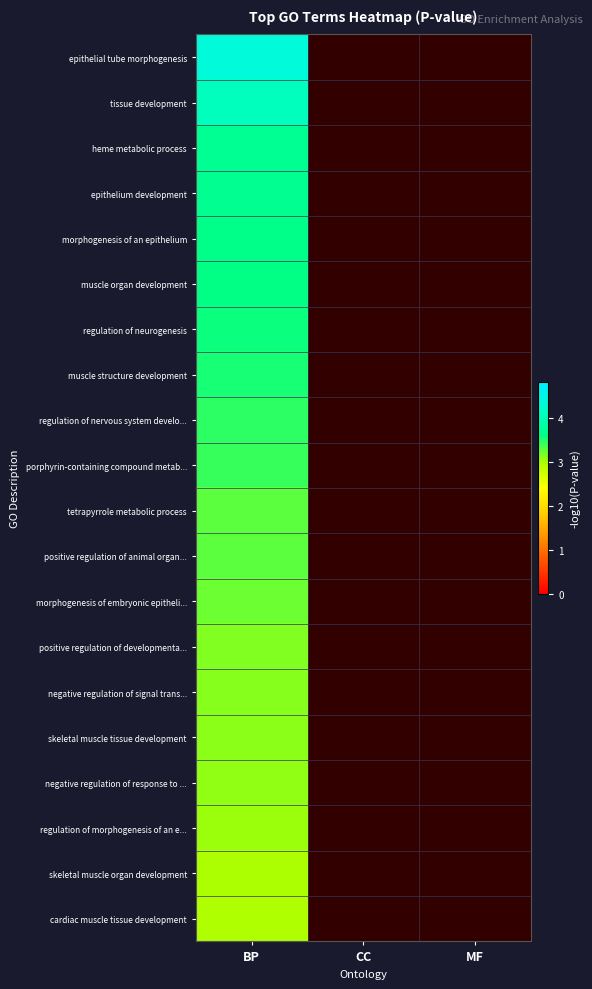

Count the number of data series in this chart.

20